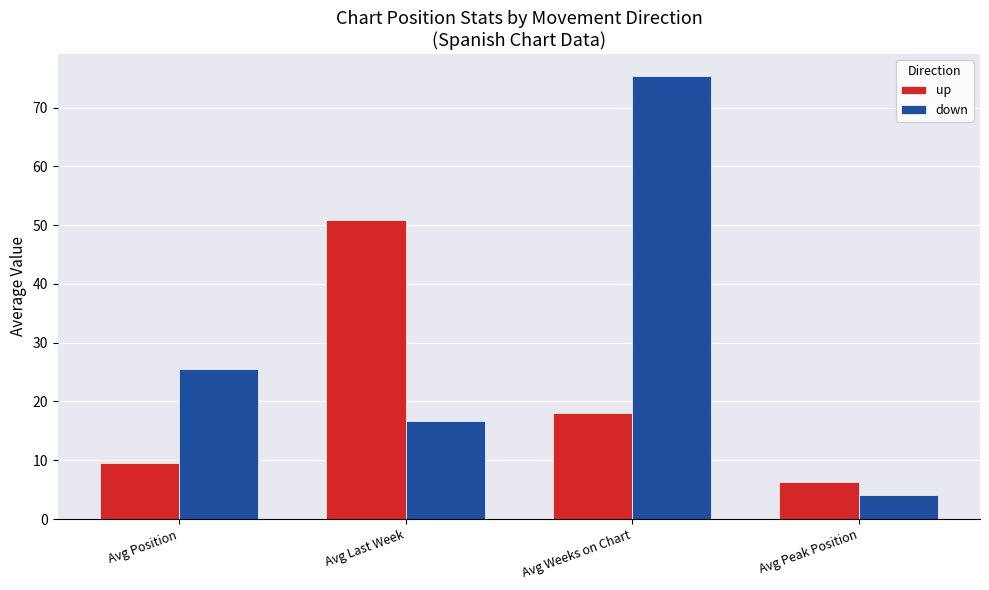

Reading right to left, extract all data points from this chart.

up: 6.3	18.1	50.8	9.5
down: 4.0	75.4	16.7	25.5